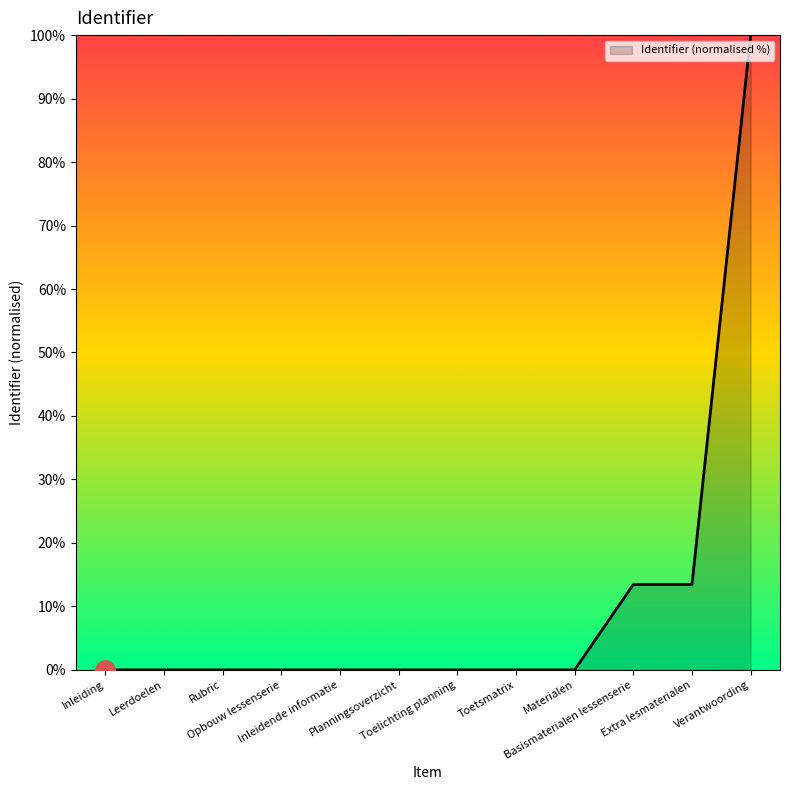

The chart shows a value of -56.0 at Inleiding. True or false?

False